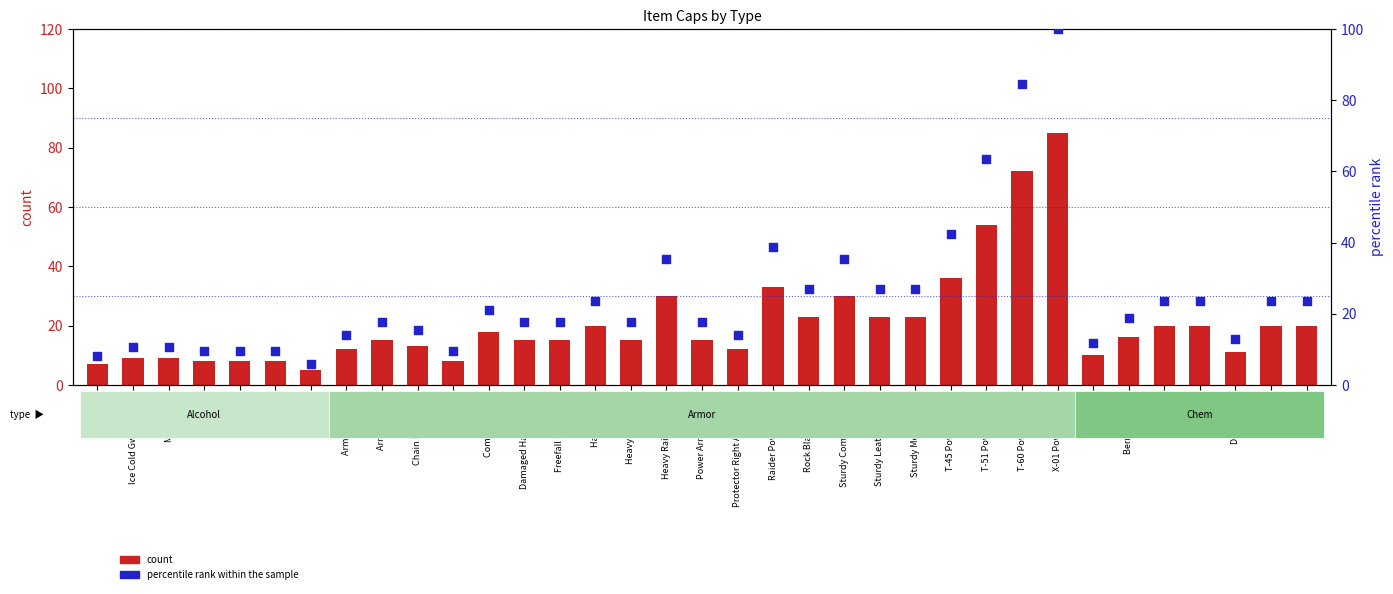

Which series has the widest spread of Y values?

percentile rank within the sample